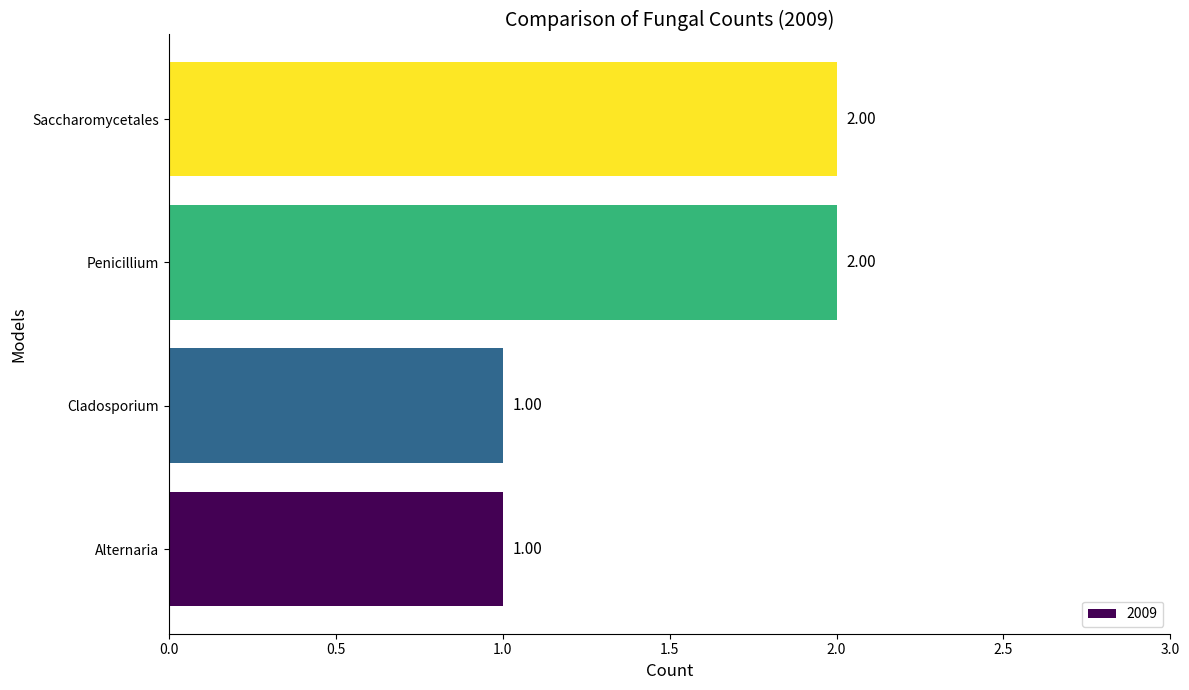

The value at Saccharomycetales is 2. True or false?

True